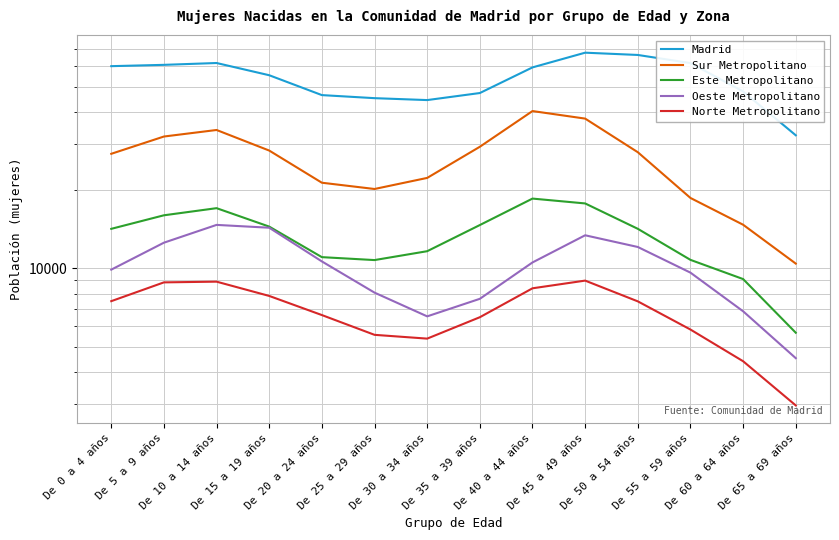

What is the difference between the Este Metropolitano values at De 45 a 49 años and De 0 a 4 años?

3579